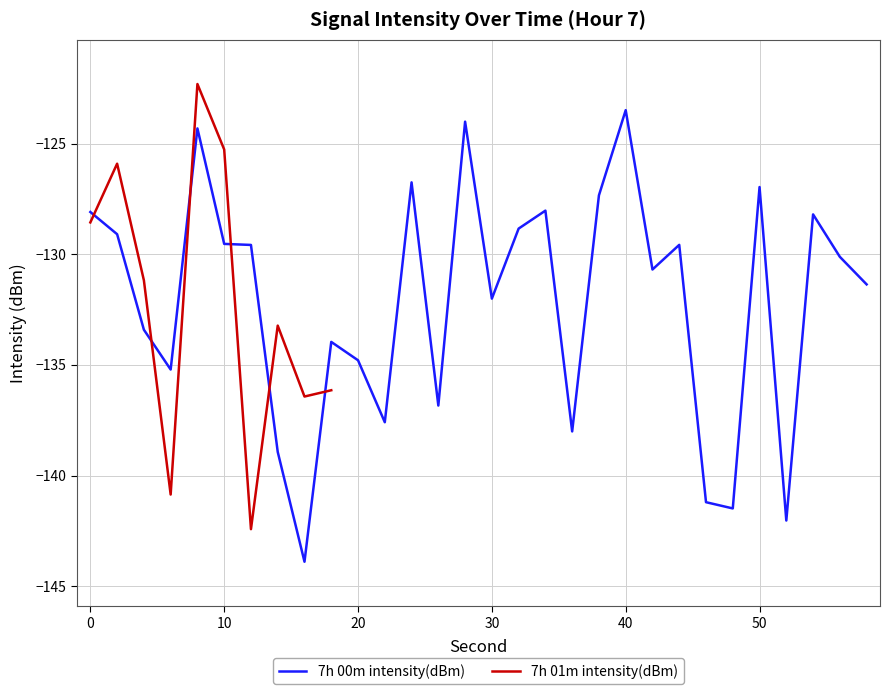

Is it true that 7h 00m intensity(dBm) equals -201.1 at 50?

False